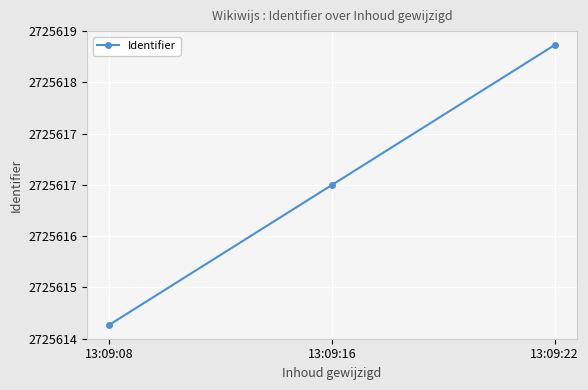

At which category does the chart reach its peak across all series?

13:09:22